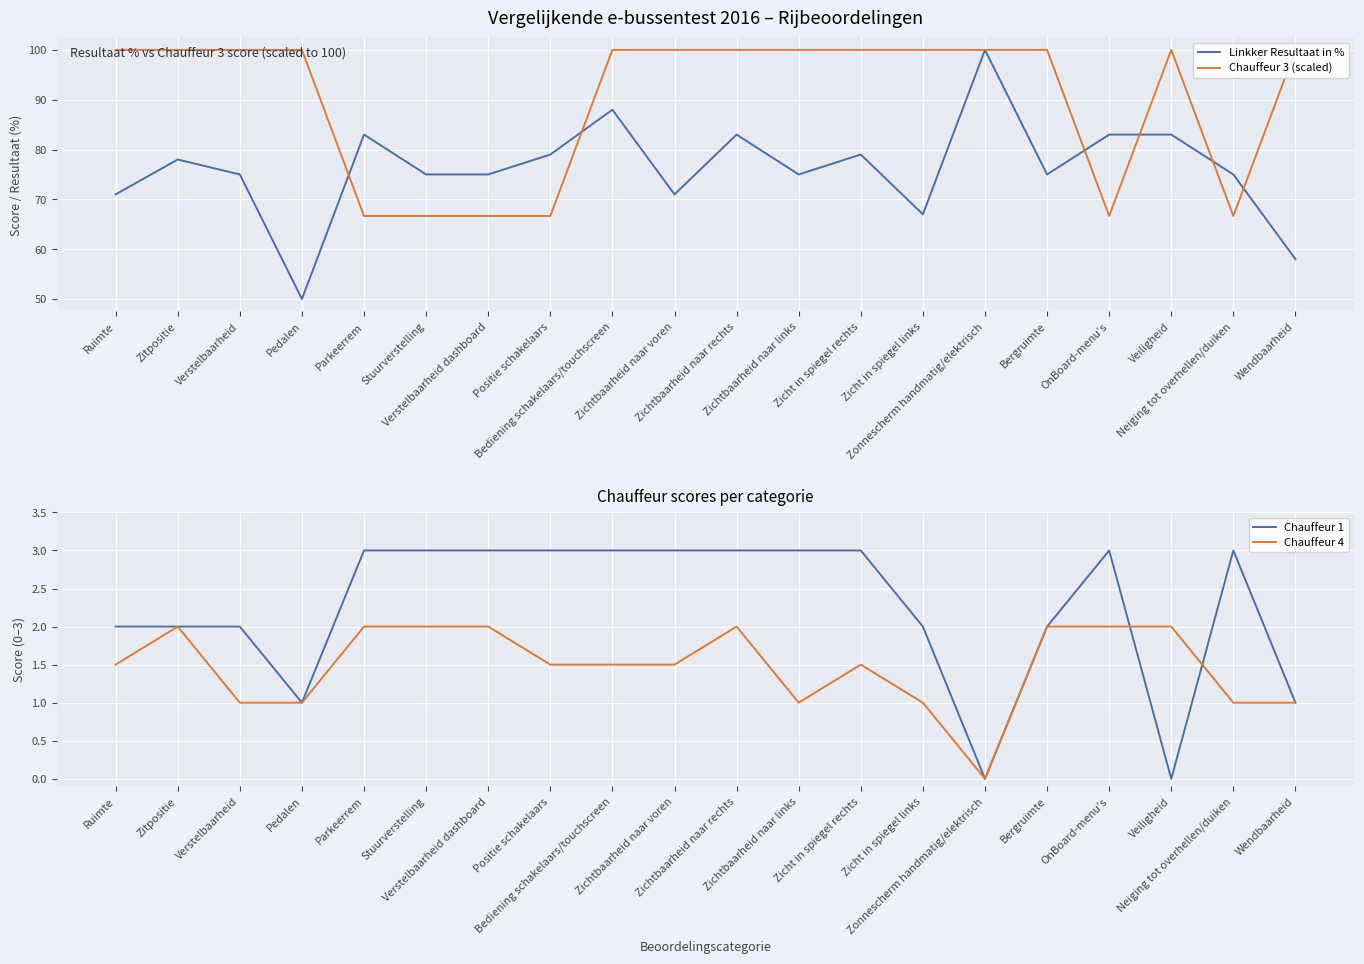

Which series has the largest total across all categories?

Chauffeur 3 (scaled)